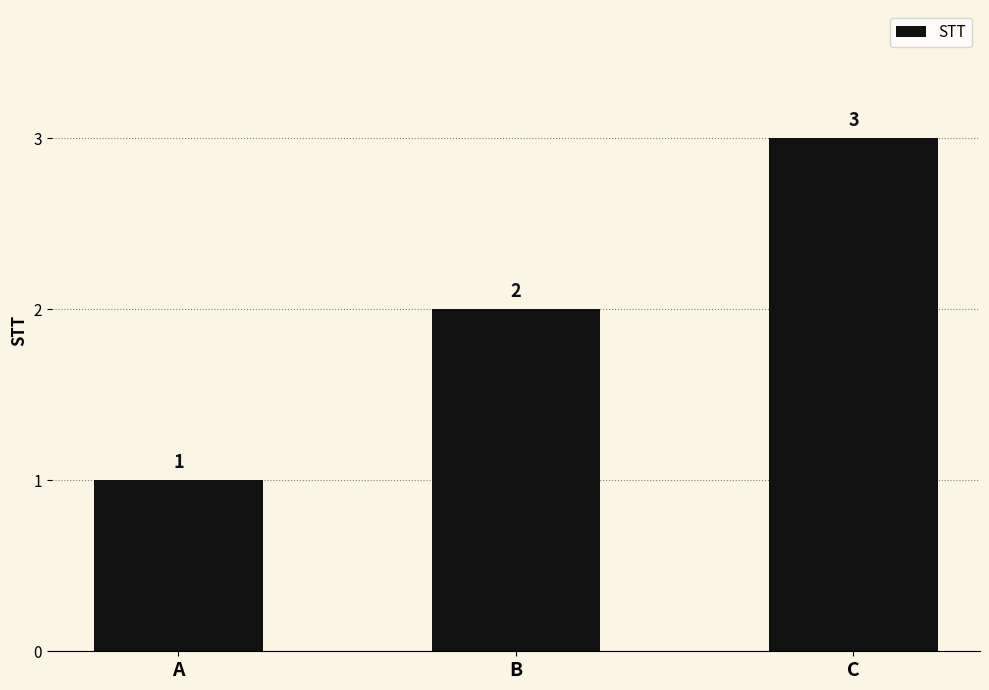

What is the maximum value shown in the chart?

3